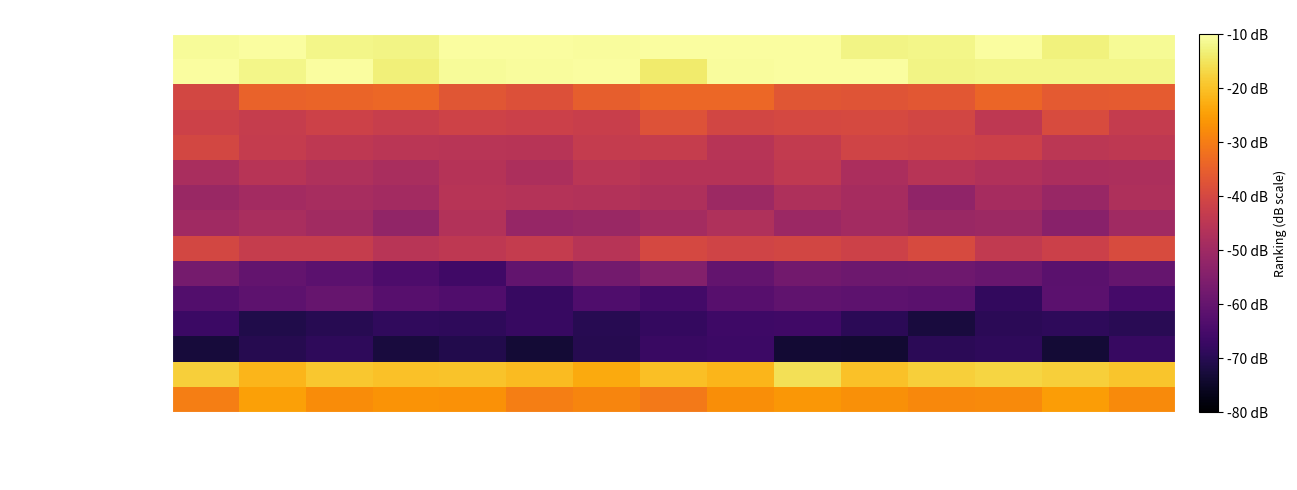

Rank the series by their maximum value, from highest to lowest.

THOMAS Geraint, GANNA Filippo, MULUBRHAN Henok, PARET PEINTRE Aurelien, GIRMAY Biniam, MILAN Jonathan, LOPEZ PEREZ Juan Pedro, QUINTANA Nairo, ALAPHILIPPE Julian, BARDET Romain, JAKOBSEN Fabio, UIJTDEBROEKS Cian, POGACAR Tadej, TIBERI Antonio, CARUSO Damiano